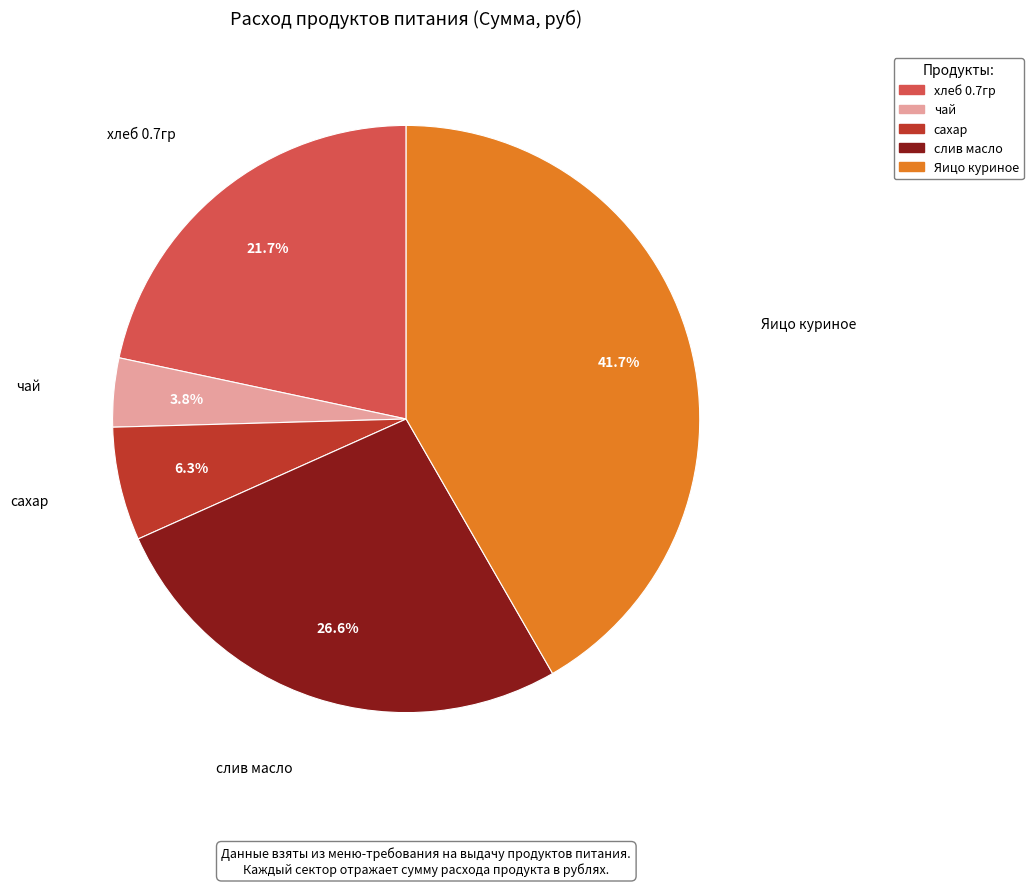

To the nearest percent, what is the average slice percentage?

20%